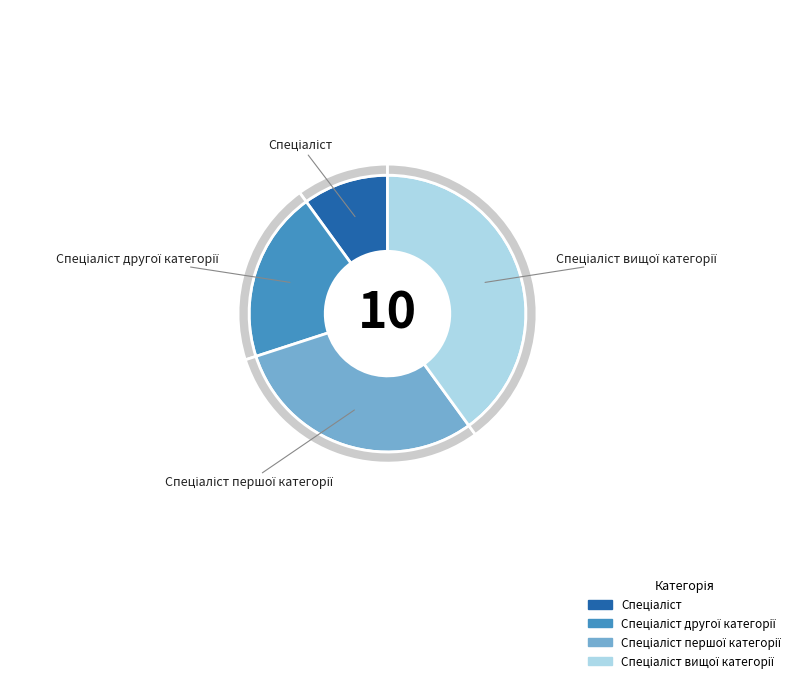

Combined, what portion of the pie is Спеціаліст вищої категорії and Спеціаліст?

50.0%